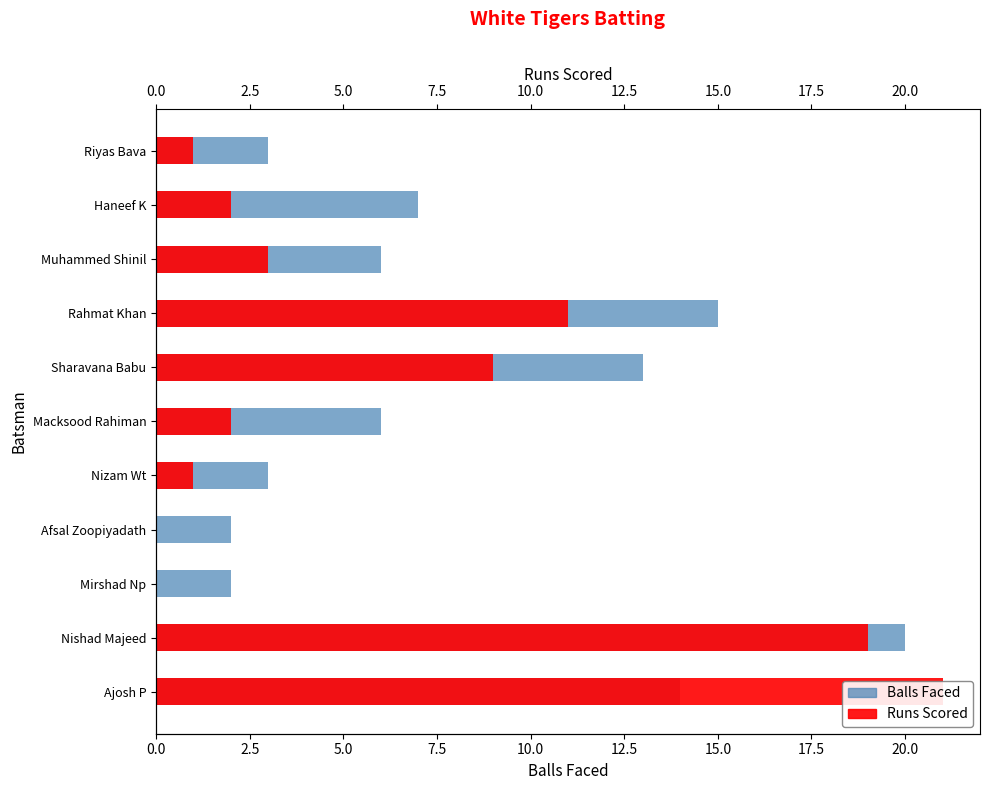

Count the number of data series in this chart.

2